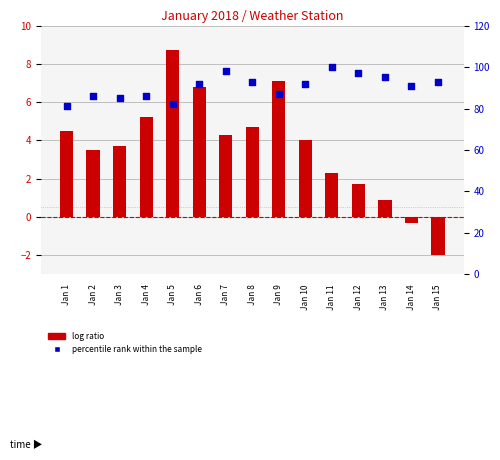

Is the value of percentile rank within the sample at Jan 4 greater than the value of log ratio at Jan 8?

Yes